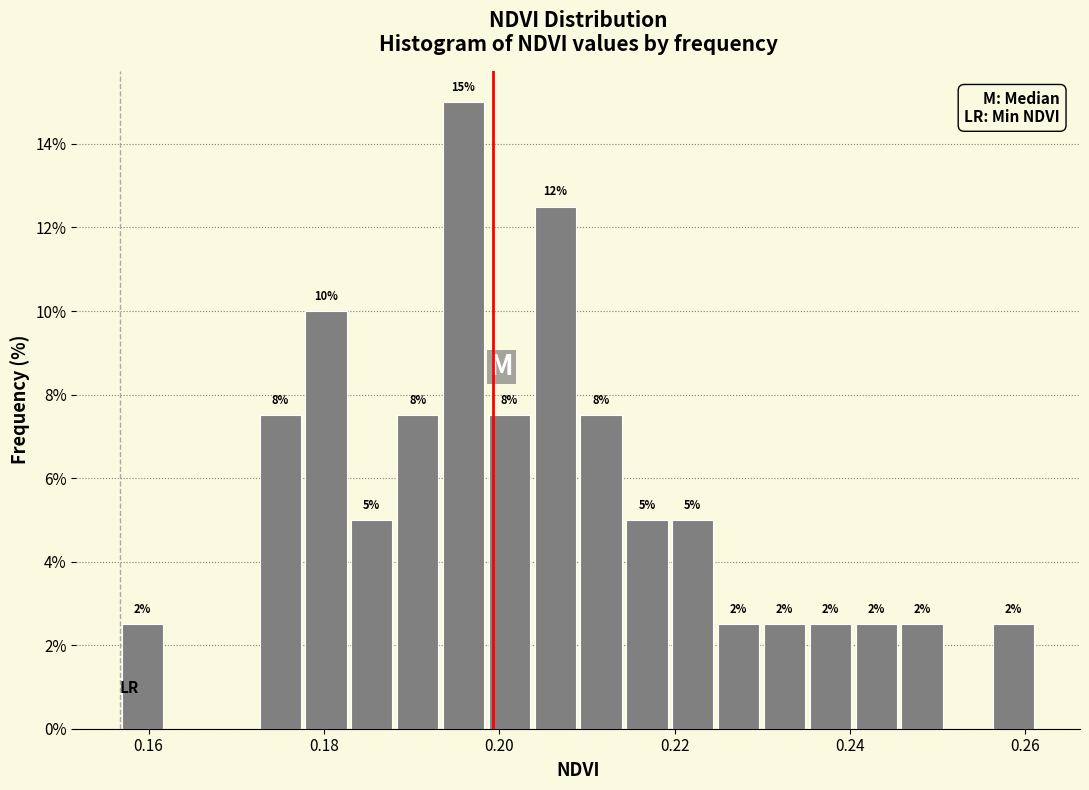

Around what value on the x-axis is the tallest bar? Give the approximate position of its centre, as read against the axis.

0.196